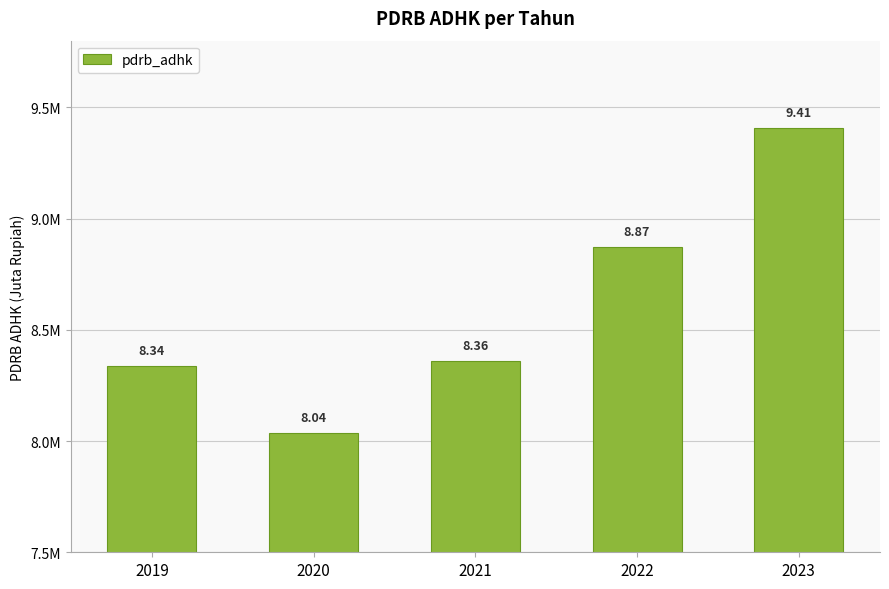

Are the bars grouped side by side (vs. stacked)?

No